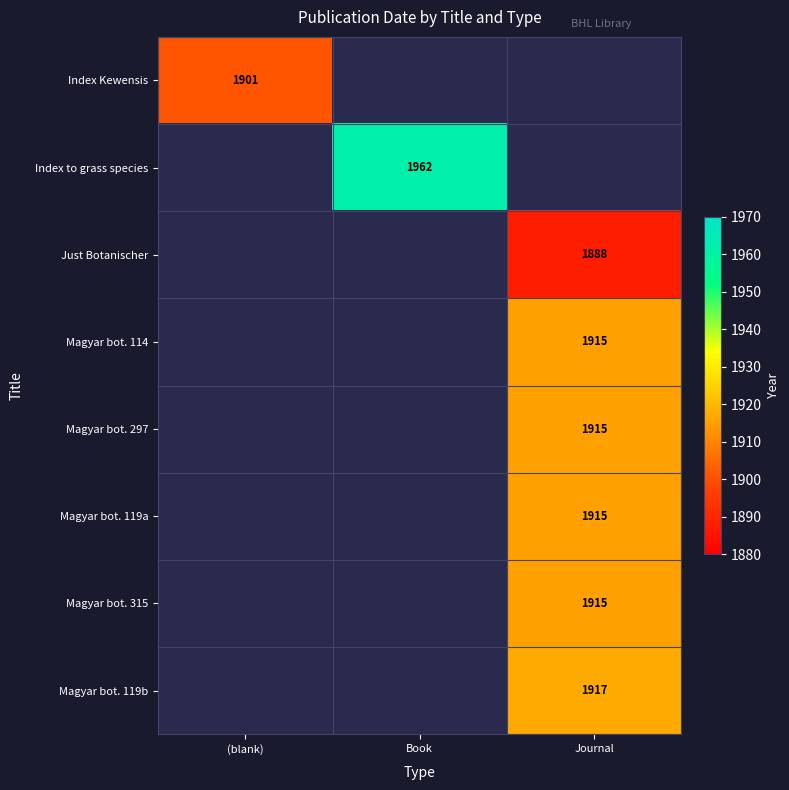

Is it true that Index to grass species equals 1962 at Book?

True